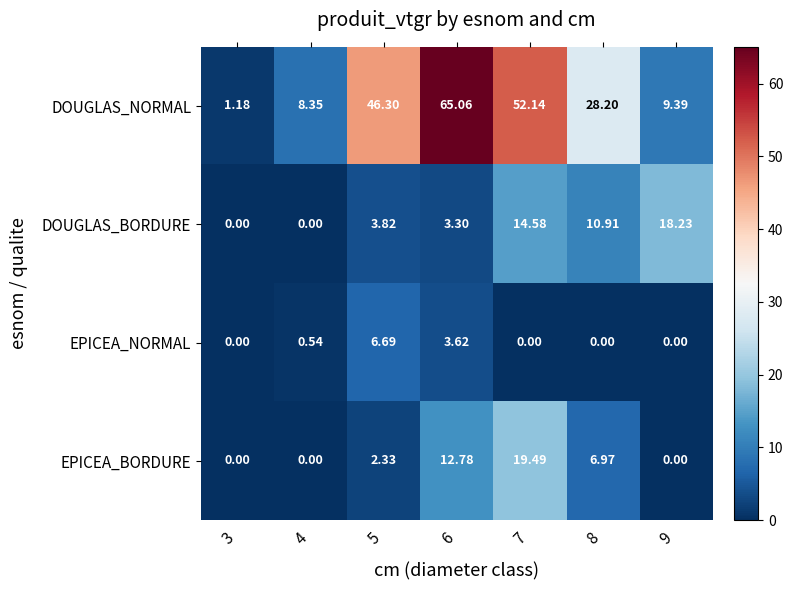

Rank the series by their maximum value, from lowest to highest.

EPICEA_NORMAL, DOUGLAS_BORDURE, EPICEA_BORDURE, DOUGLAS_NORMAL